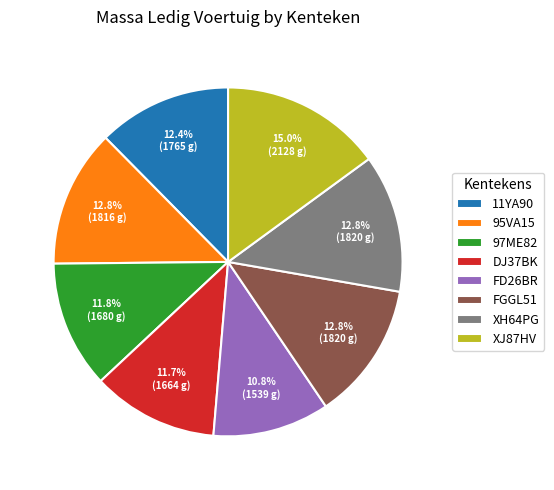

Between 97ME82 and FD26BR, which is larger?

97ME82